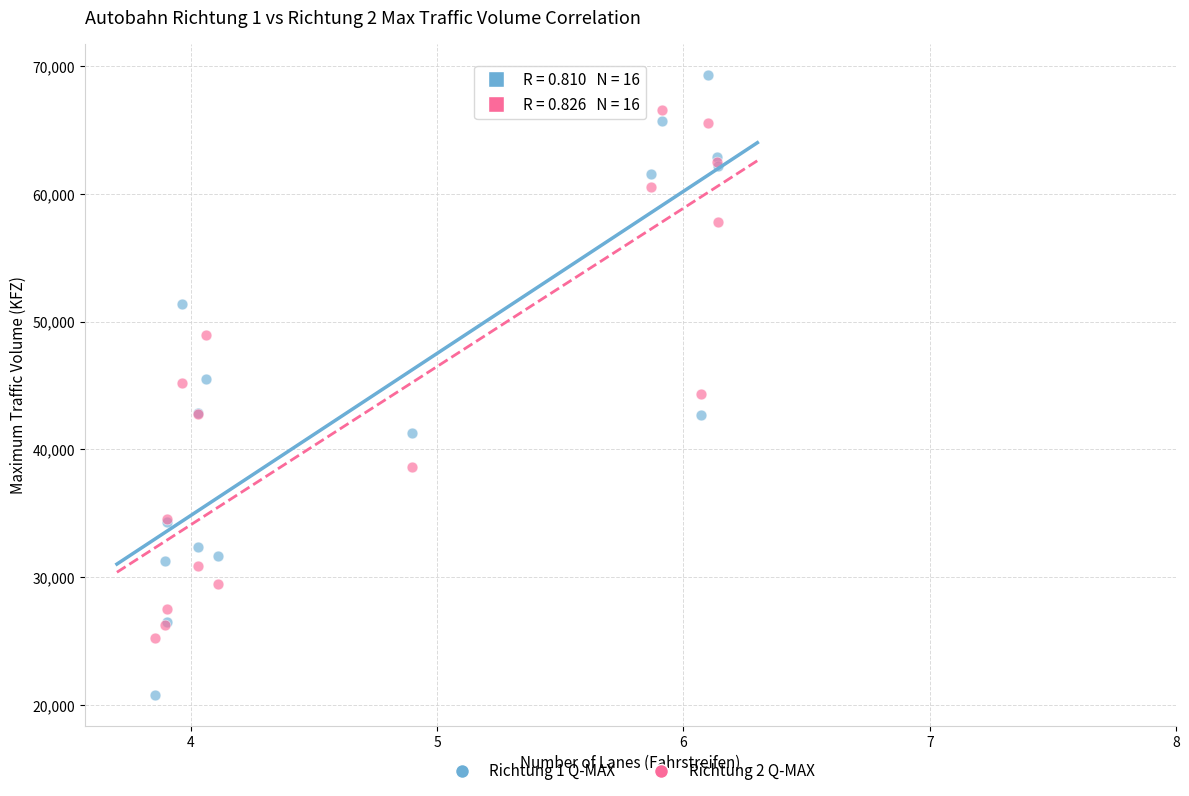

What are all the series names shown in the legend?

Richtung 1 Q-MAX, Richtung 2 Q-MAX